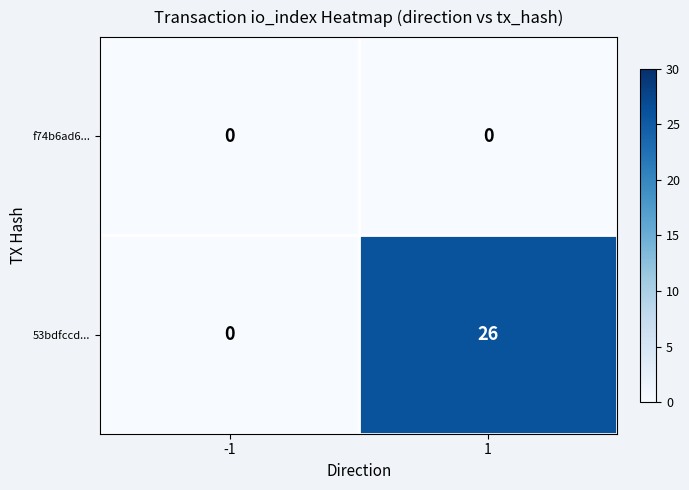

Rank the series by their maximum value, from lowest to highest.

f74b6ad6..., 53bdfccd...